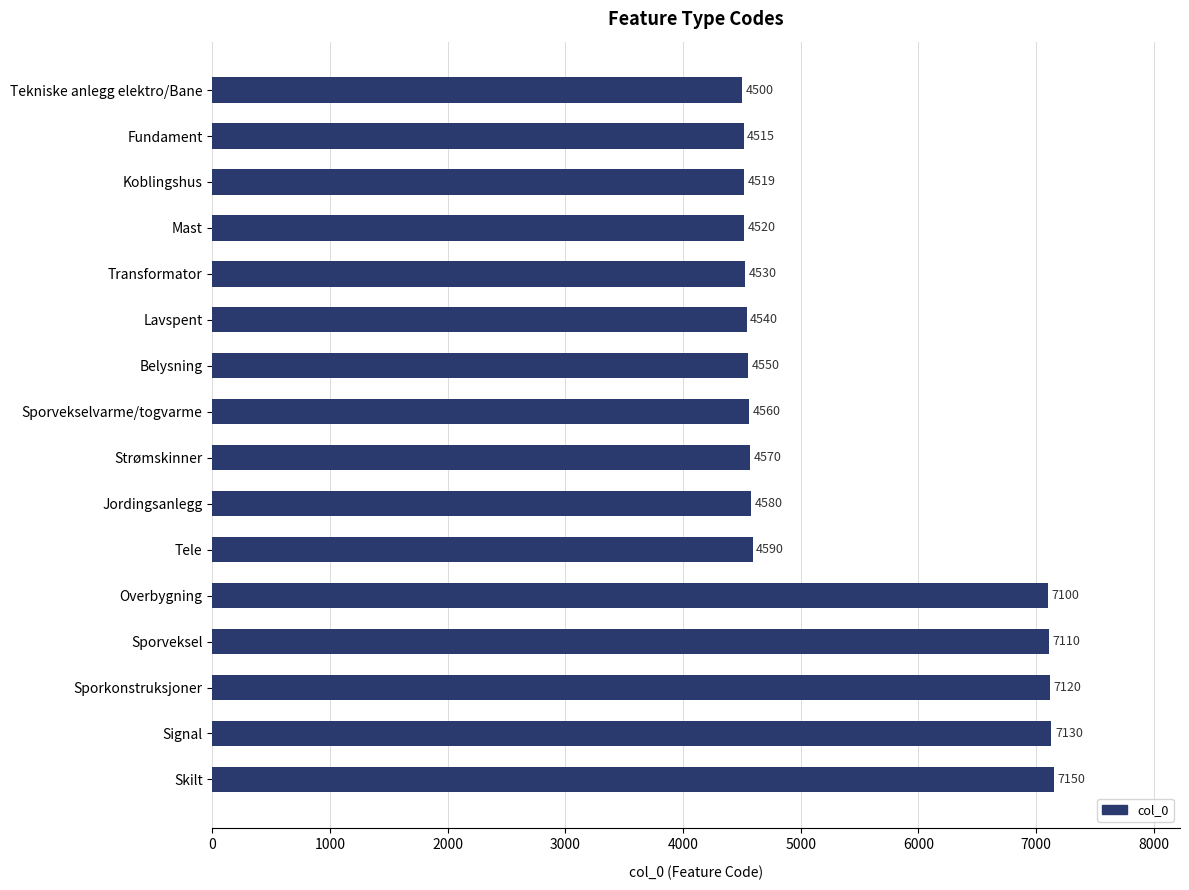

Between Belysning and Sporveksel, which is larger?

Sporveksel